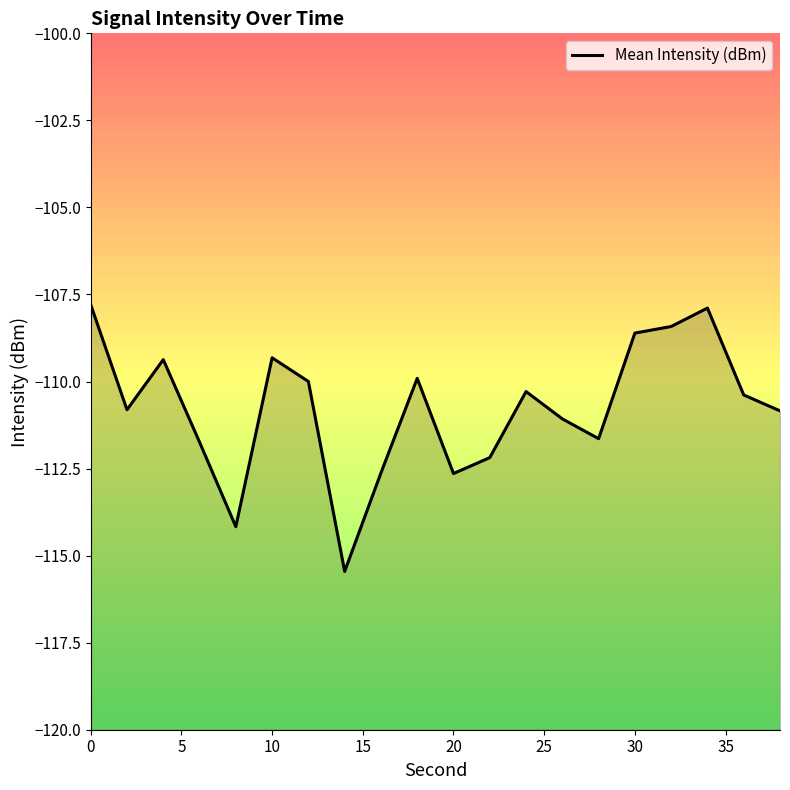

How many distinct data groups are displayed?

1